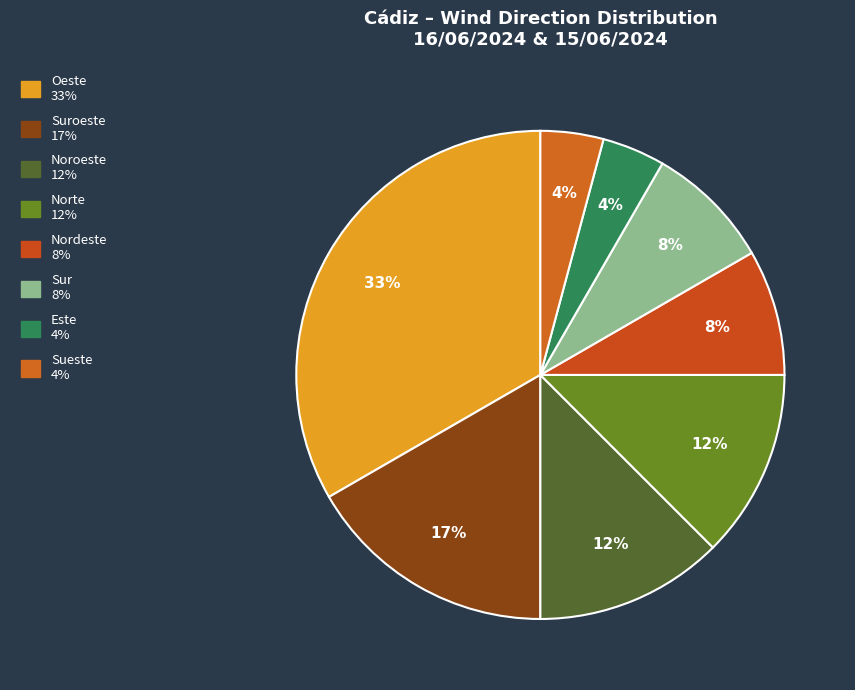

Which slice is the smallest?

Este